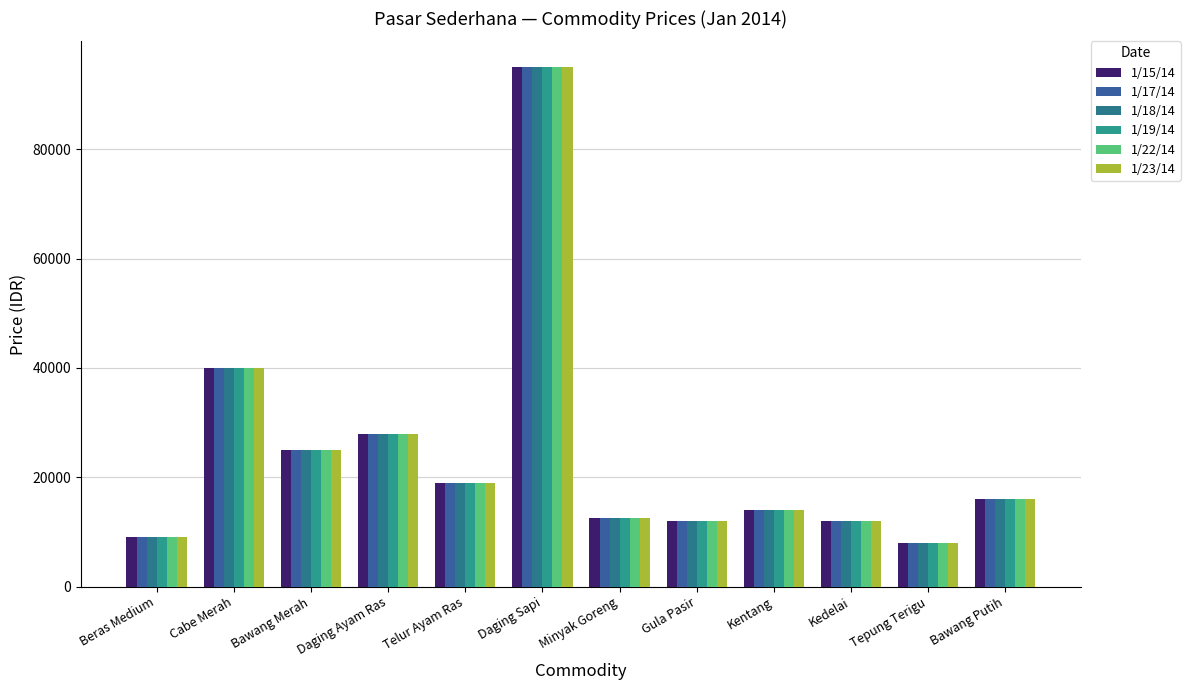

What is the maximum value for 1/17/14?

95000